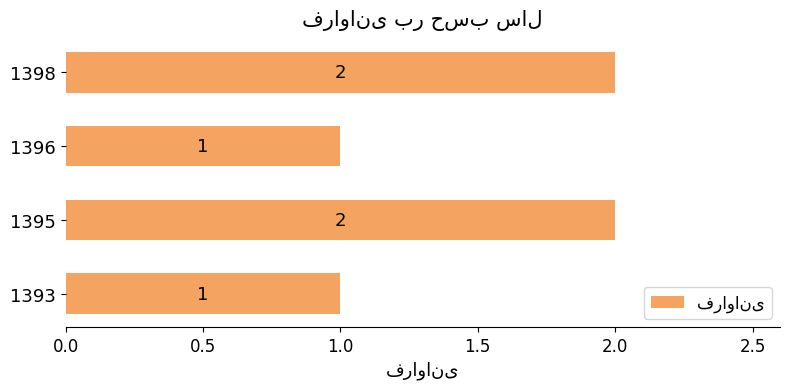

True or false: the data shows 2 at 1395.

True